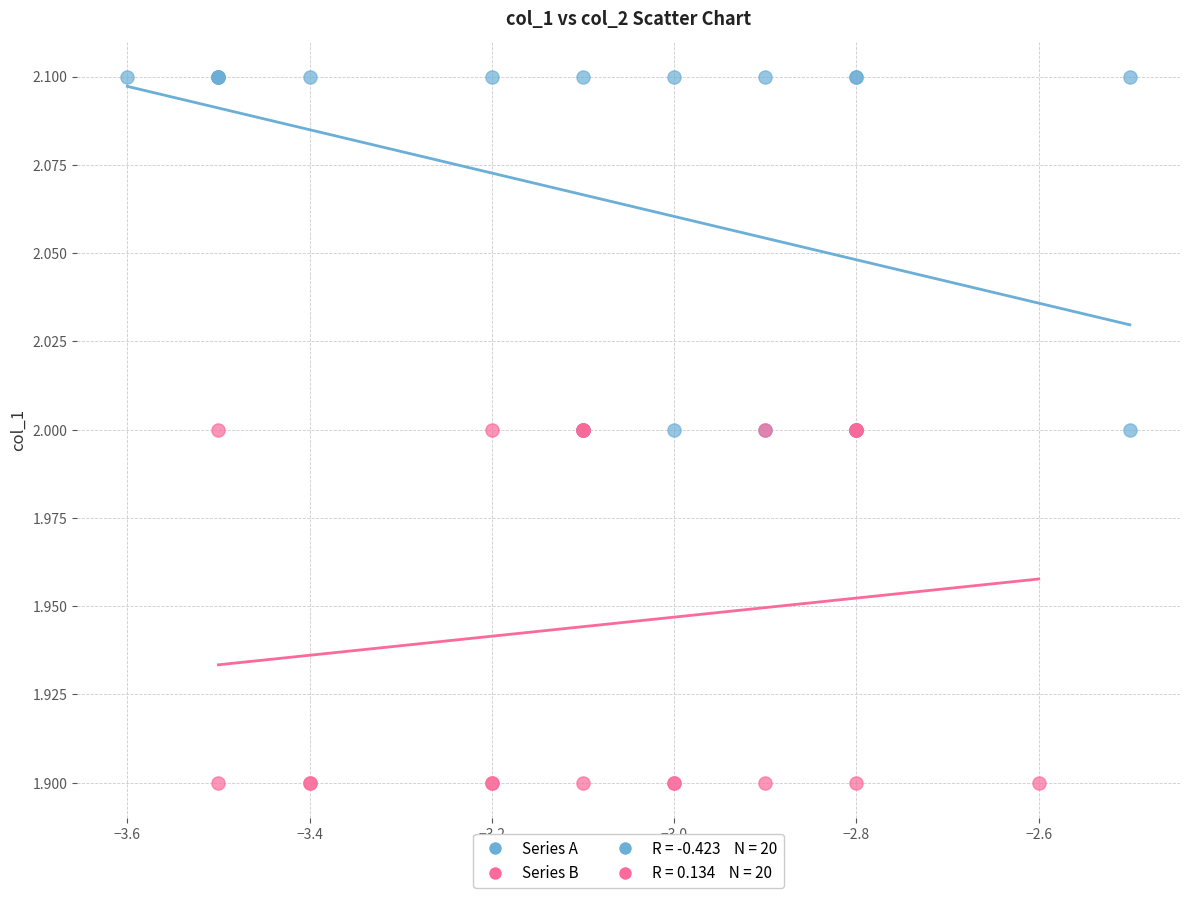

Which series contains the highest Y value?

Series A